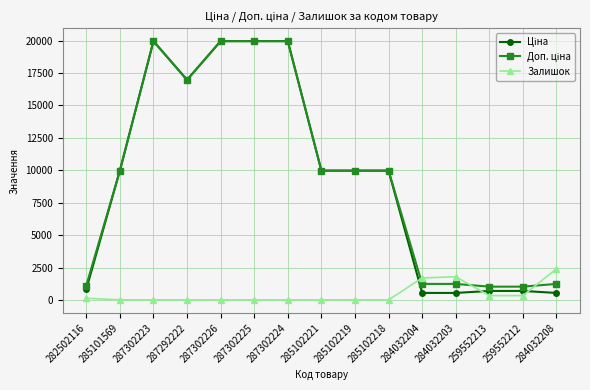

True or false: Залишок has a value of 330.0 at 259552213.

True